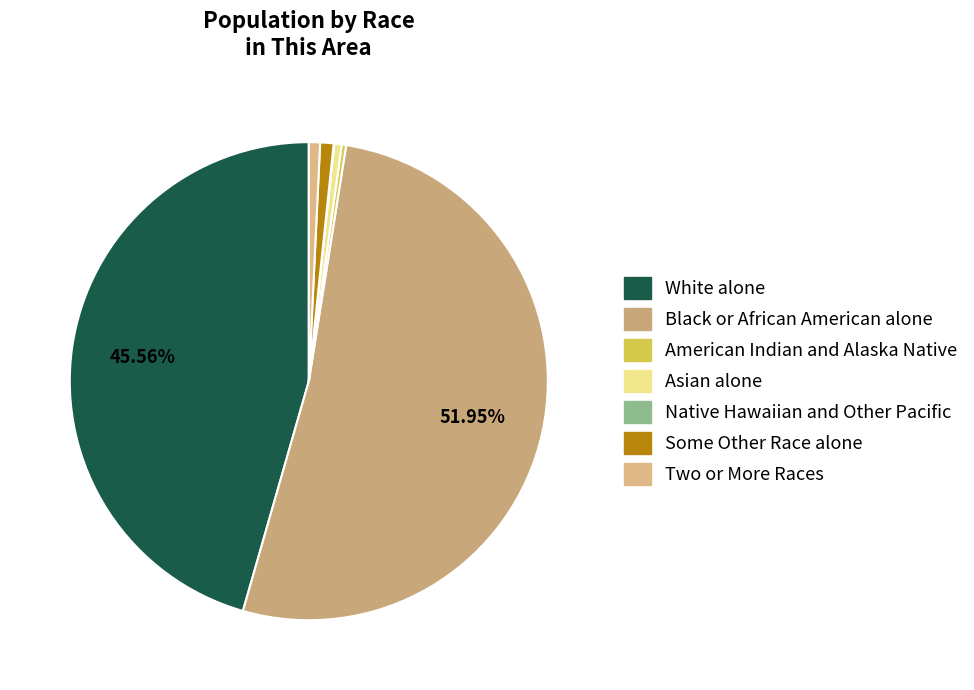

To the nearest percent, what is the average slice percentage?

14%